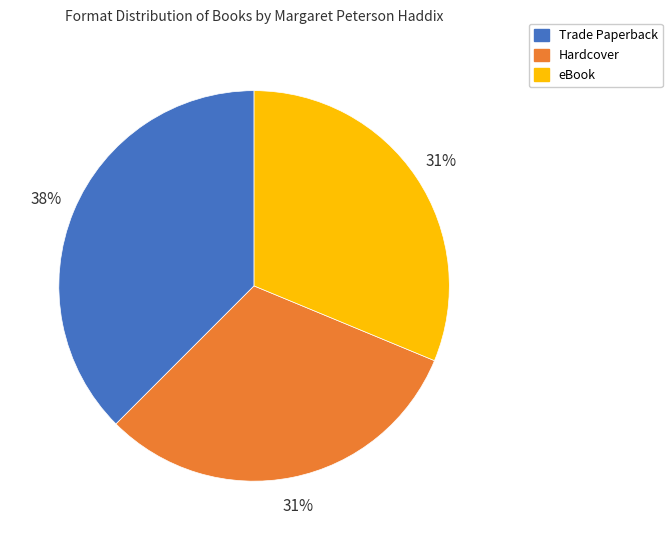

How many segments does this pie chart have?

3